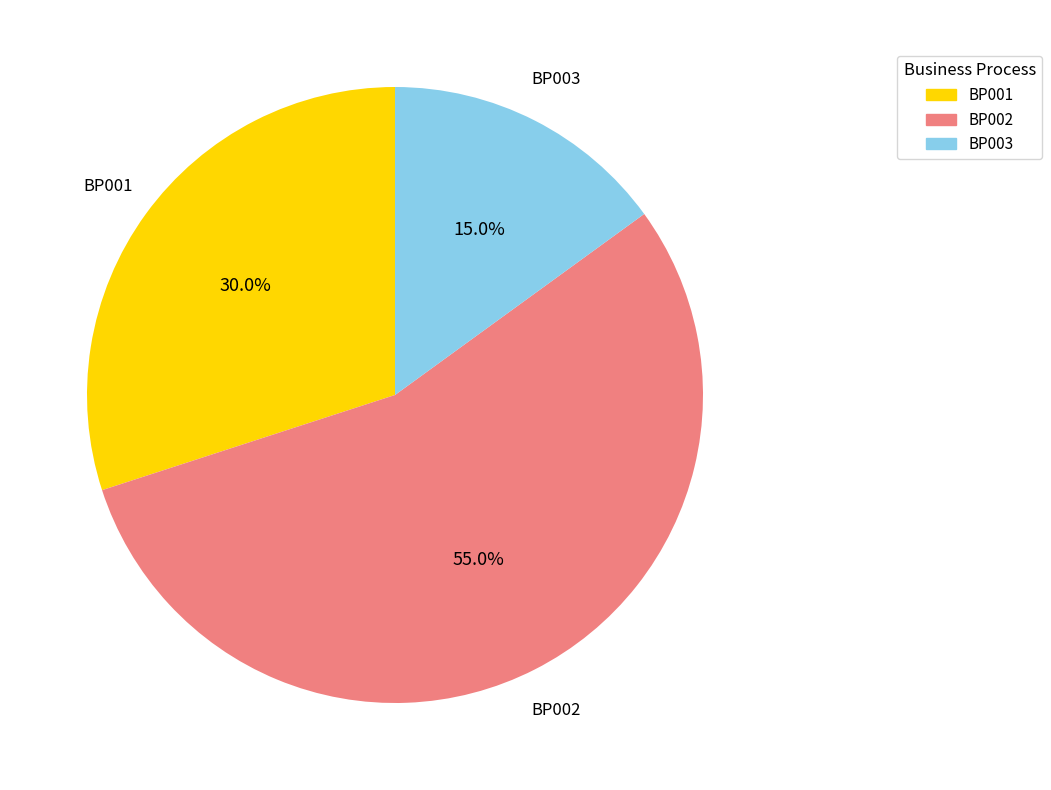

What is the ratio of the value at BP001 to the value at BP003?

2.0